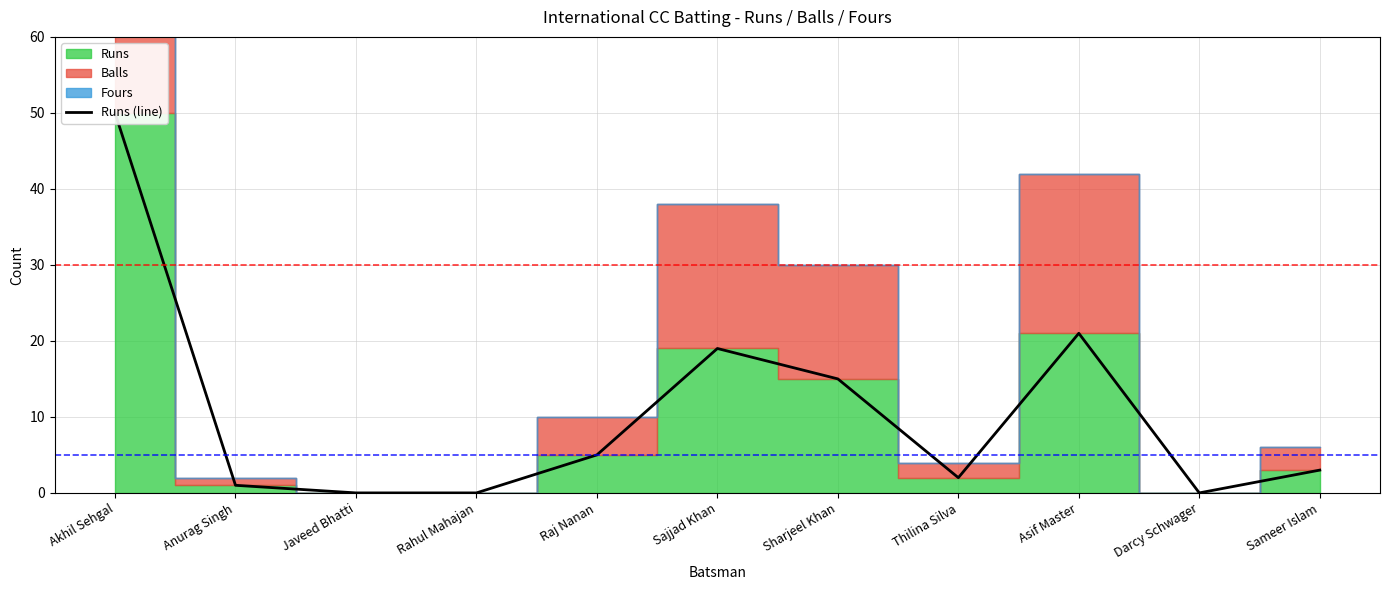

Rank the categories by value from lowest to highest.

Javeed Bhatti, Rahul Mahajan, Darcy Schwager, Anurag Singh, Thilina Silva, Sameer Islam, Raj Nanan, Sharjeel Khan, Sajjad Khan, Asif Master, Akhil Sehgal